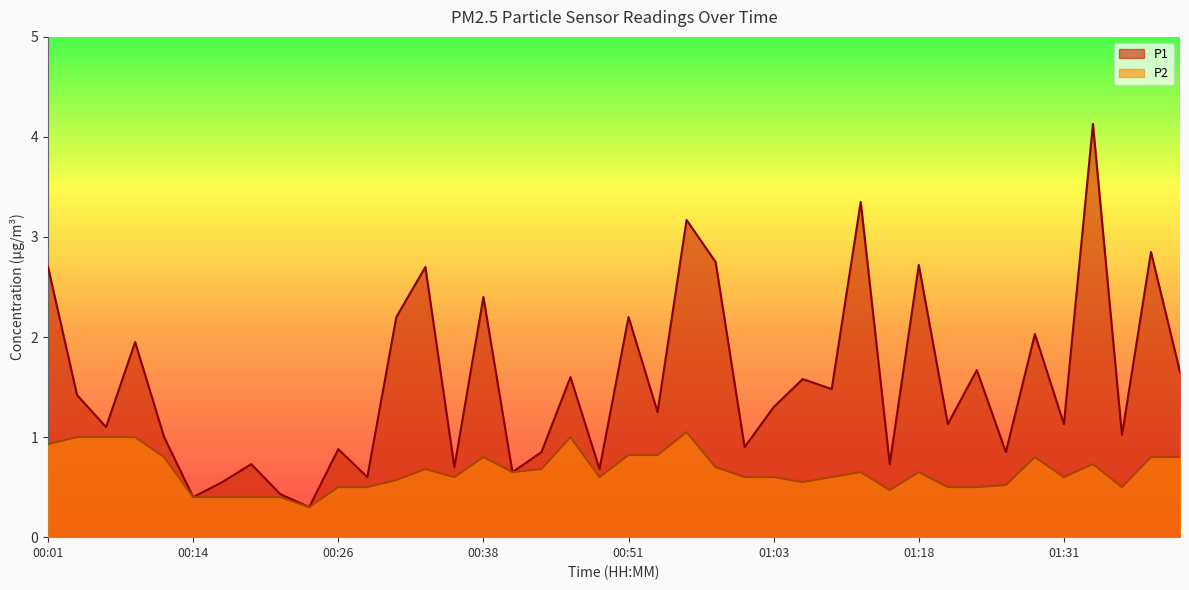

At which category does the chart reach its peak across all series?

01:33